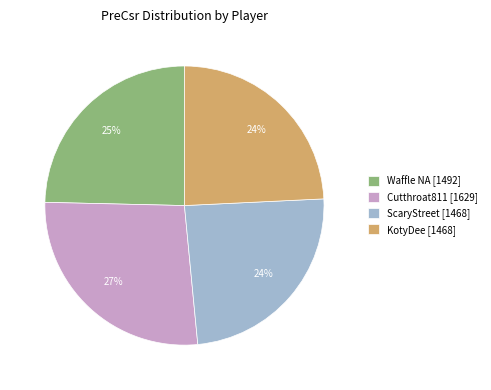

To the nearest percent, what portion does KotyDee represent?

24%